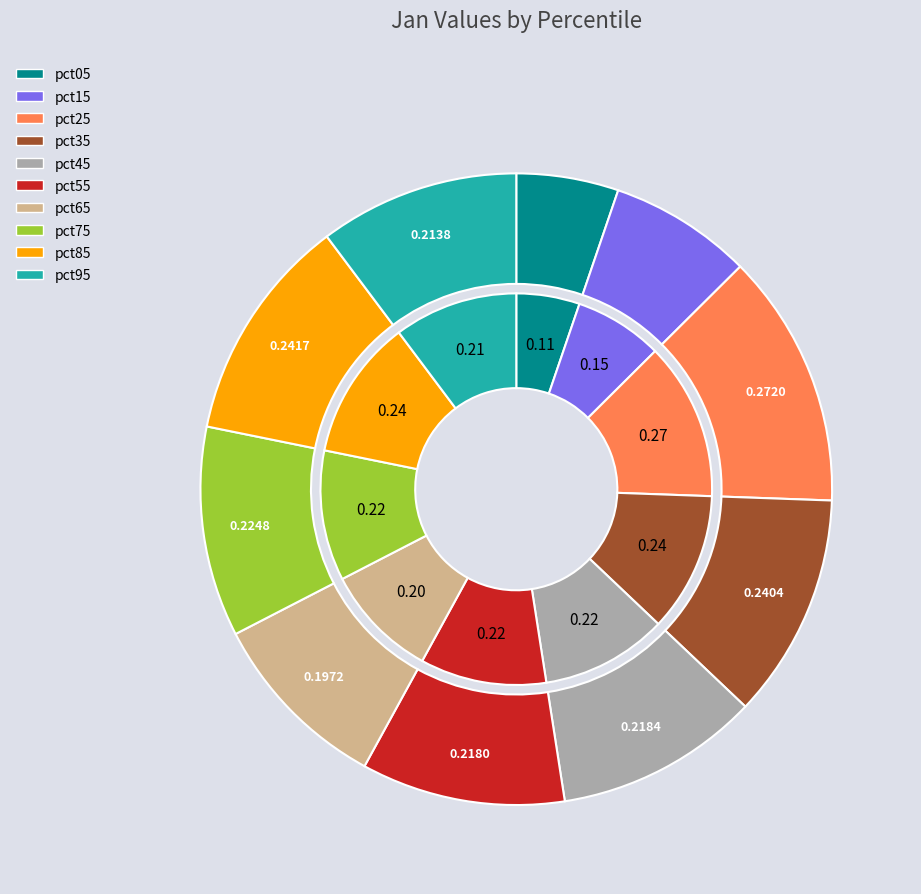

What percentage is the pct45 slice, to the nearest percent?

10%